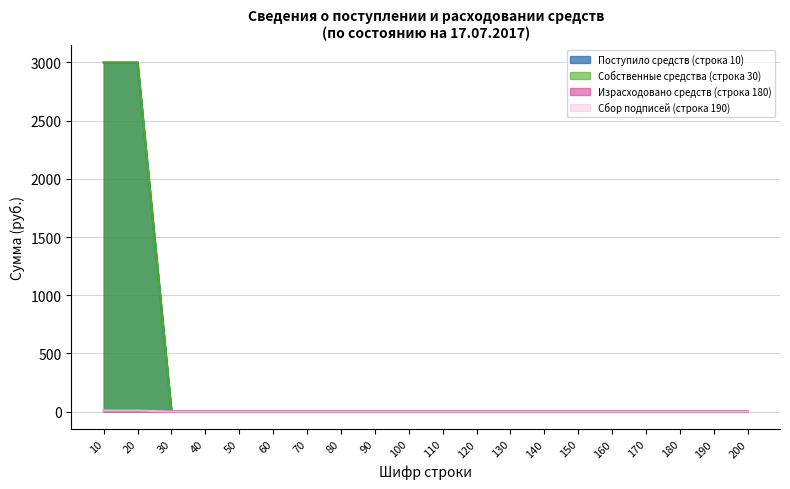

How many Сбор подписей (строка 190) values are between 0 and 1?

18